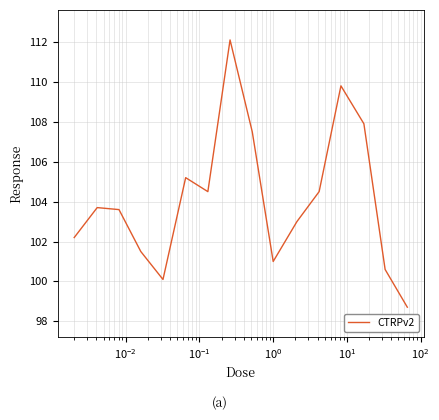

What is the difference between the maximum and minimum values?

13.4